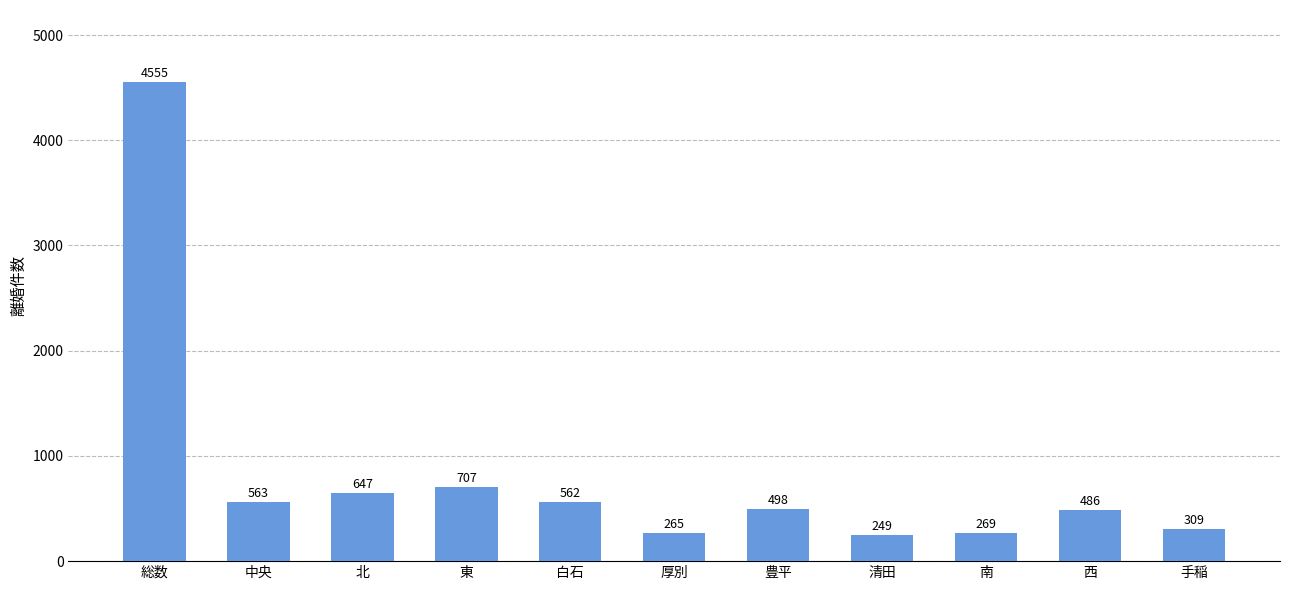

How many bars are there in total?

11